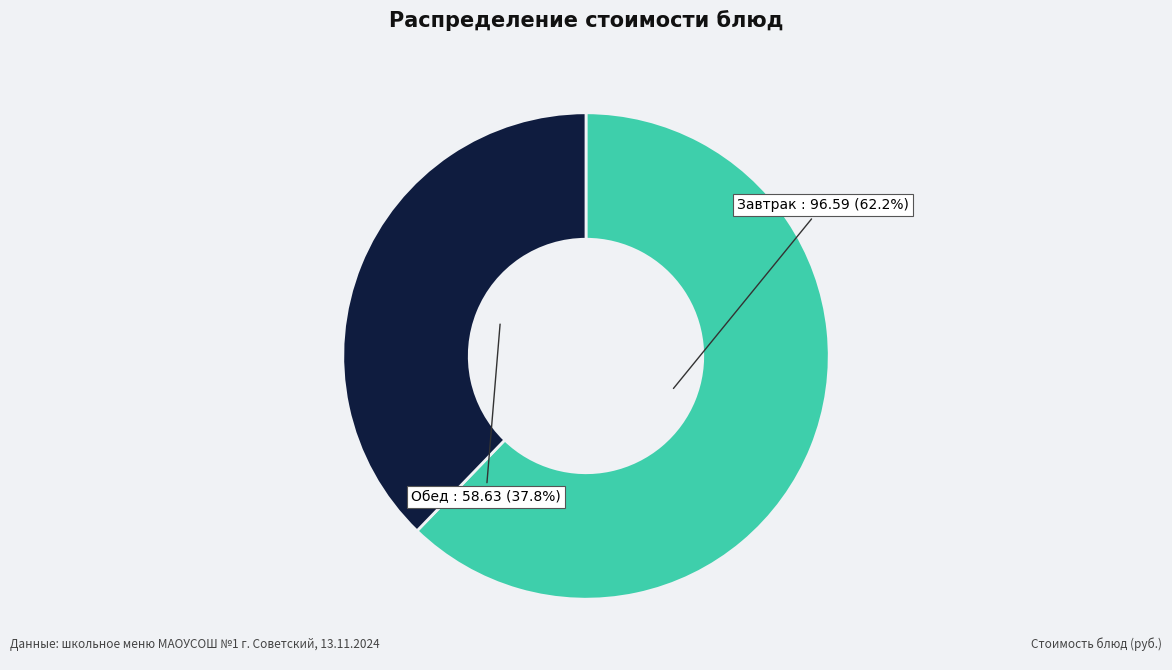

Which category has the biggest portion of the pie?

Завтрак